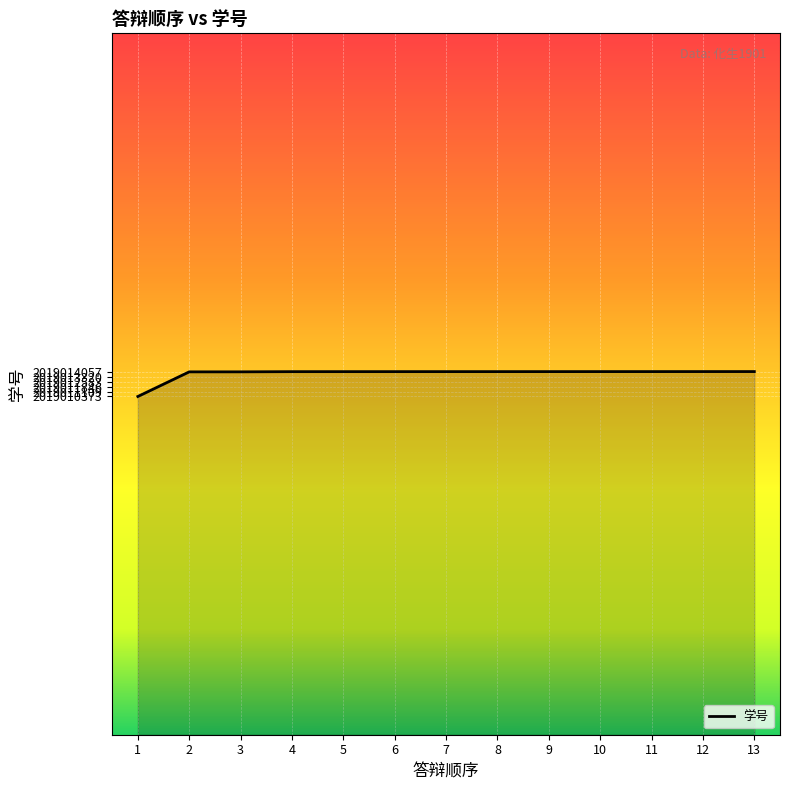

Does the chart display data point markers on the line(s)?

No